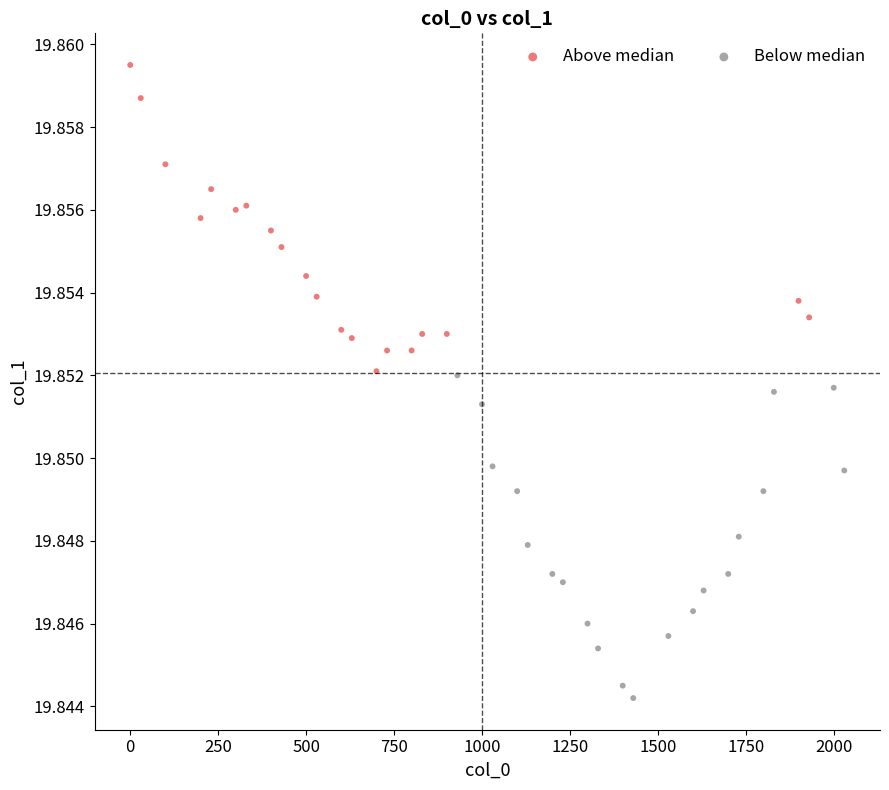

Which series reaches the minimum Y coordinate?

Below median